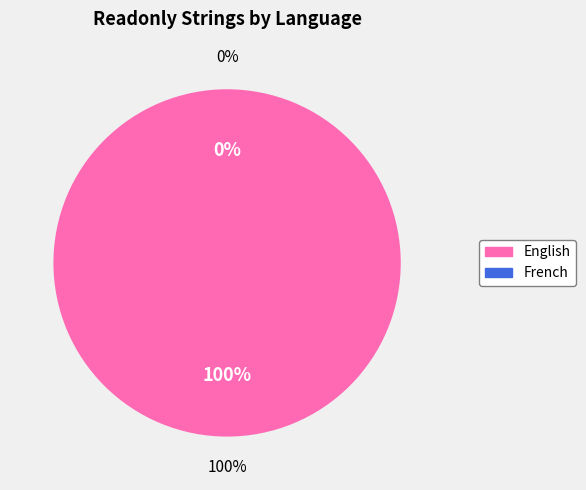

True or false: English accounts for 100% of the total.

True